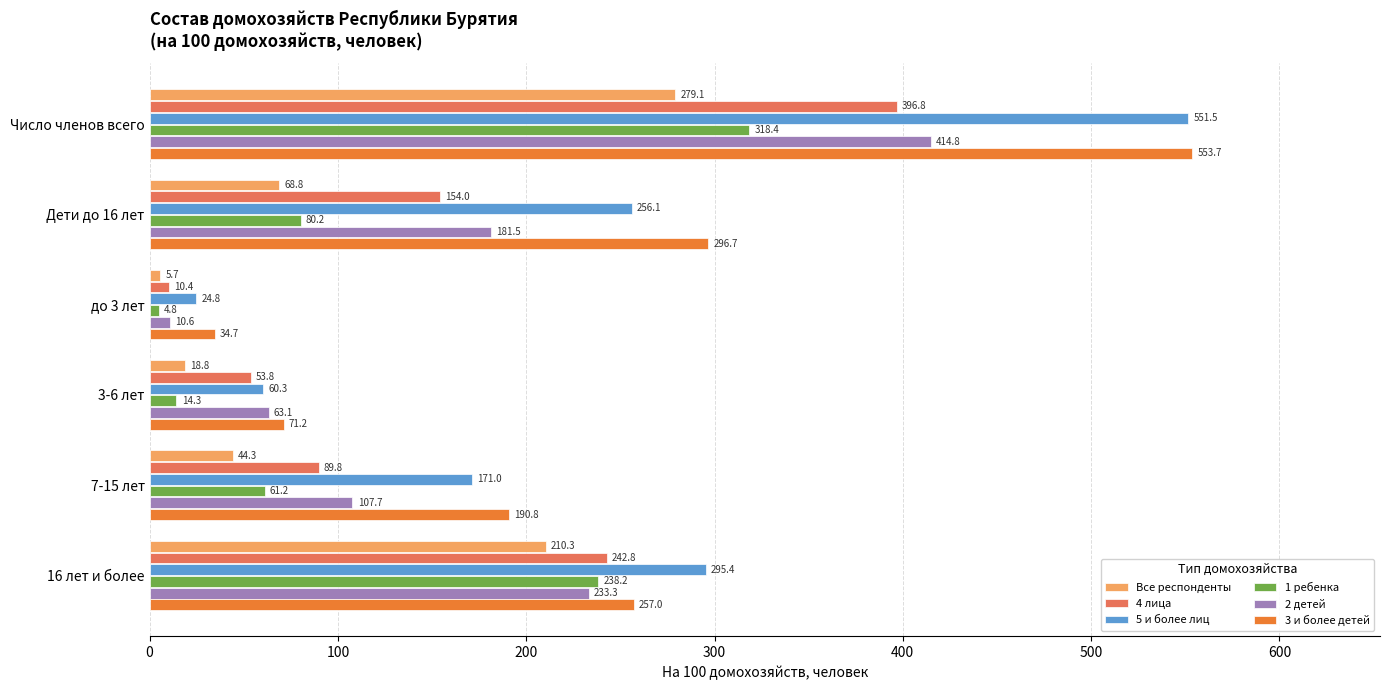

The value of 4 лица at 7-15 лет is 161.1. True or false?

False